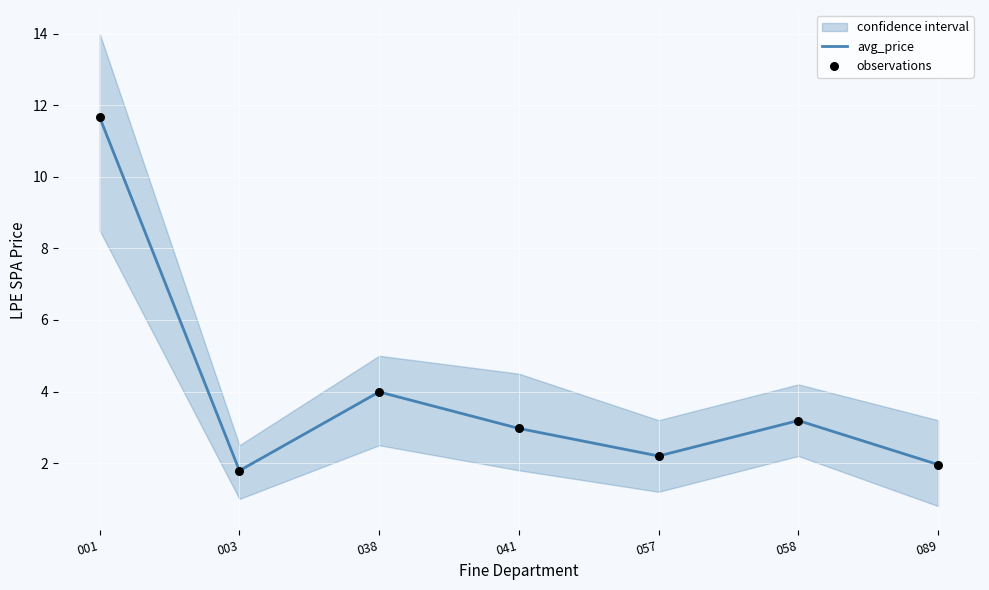

Is the value of observations at 089 greater than the value of avg_price at 001?

No